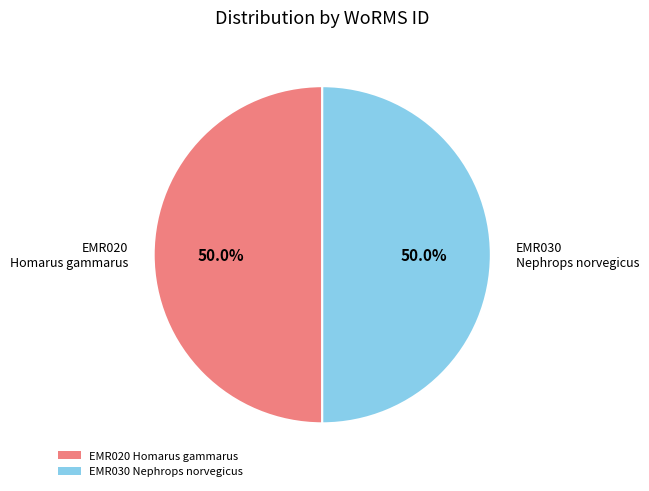

How much of the chart is everything except EMR020 Homarus gammarus?

50.0%